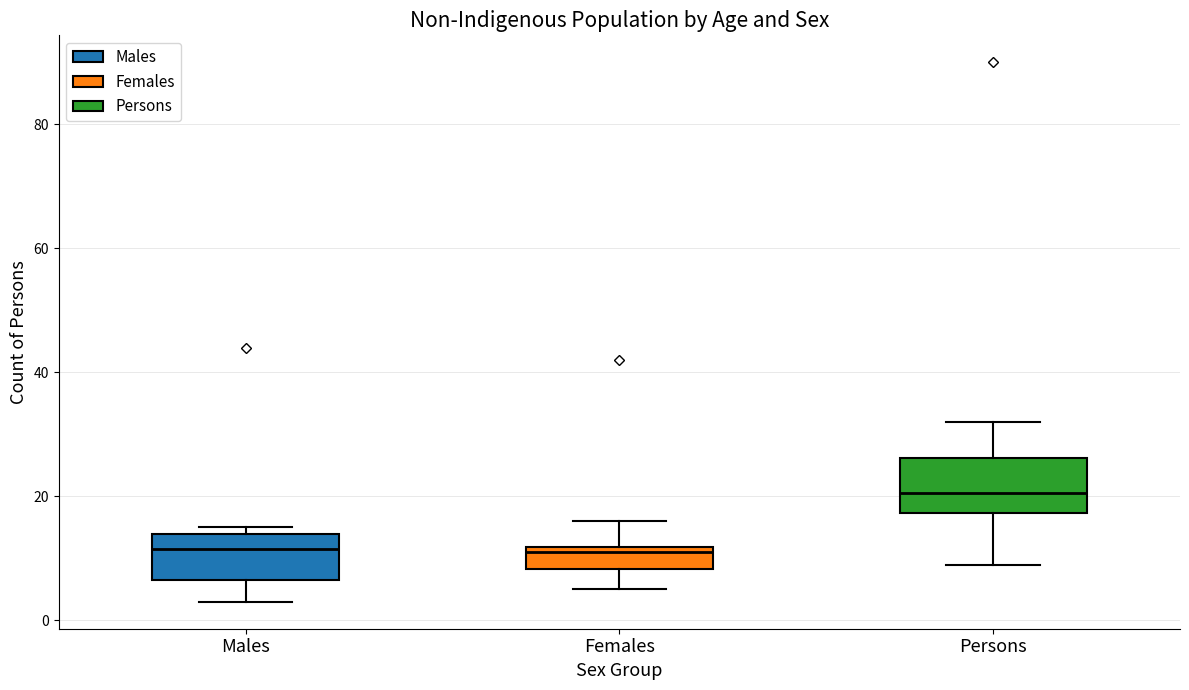

Where is the lower edge of the box for Persons on the y-axis? The values are not printed on the chart, so give them approximately, as read against the axis.

18